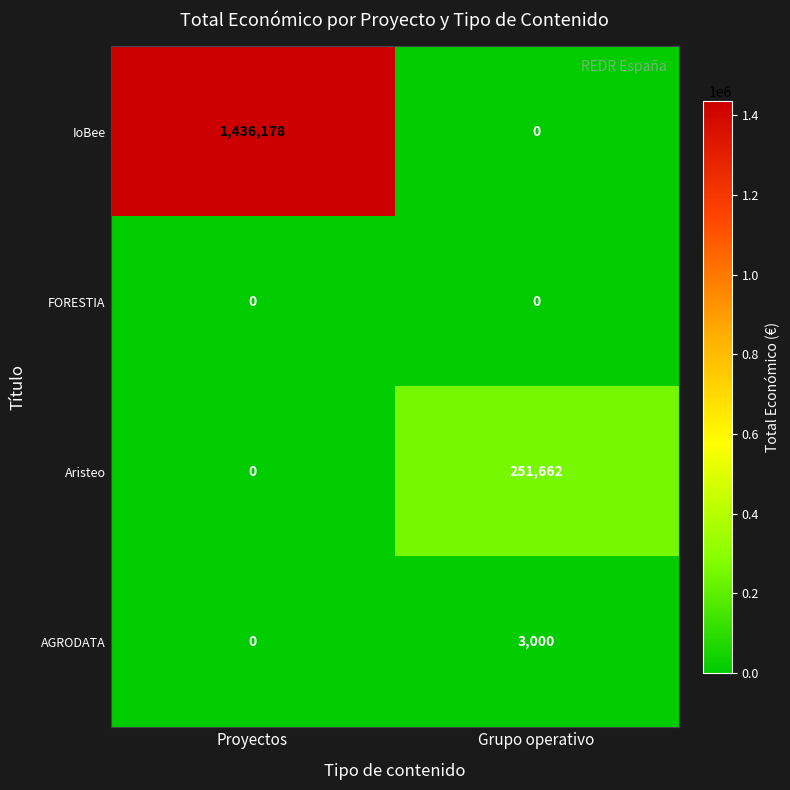

What is the sum of all IoBee values?

1436178